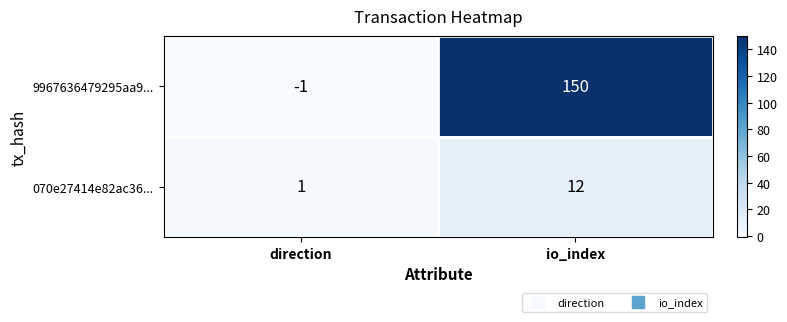

What is the smallest value displayed?

-1